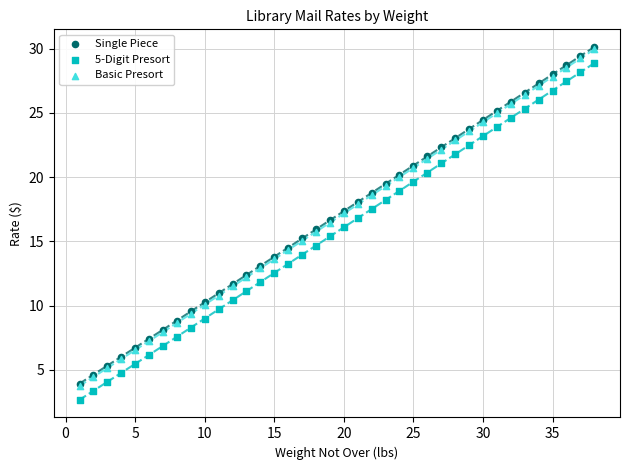

Which series reaches the minimum Y coordinate?

5-Digit Presort